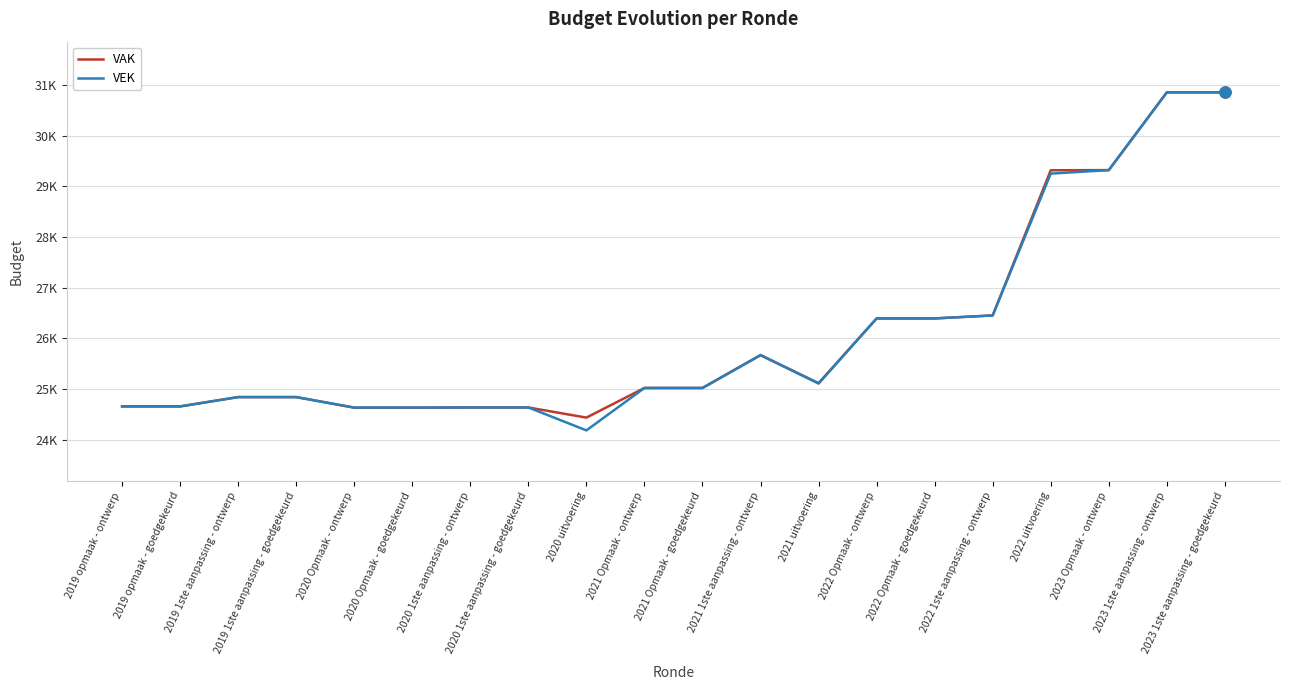

What is the minimum value for VAK?

24439